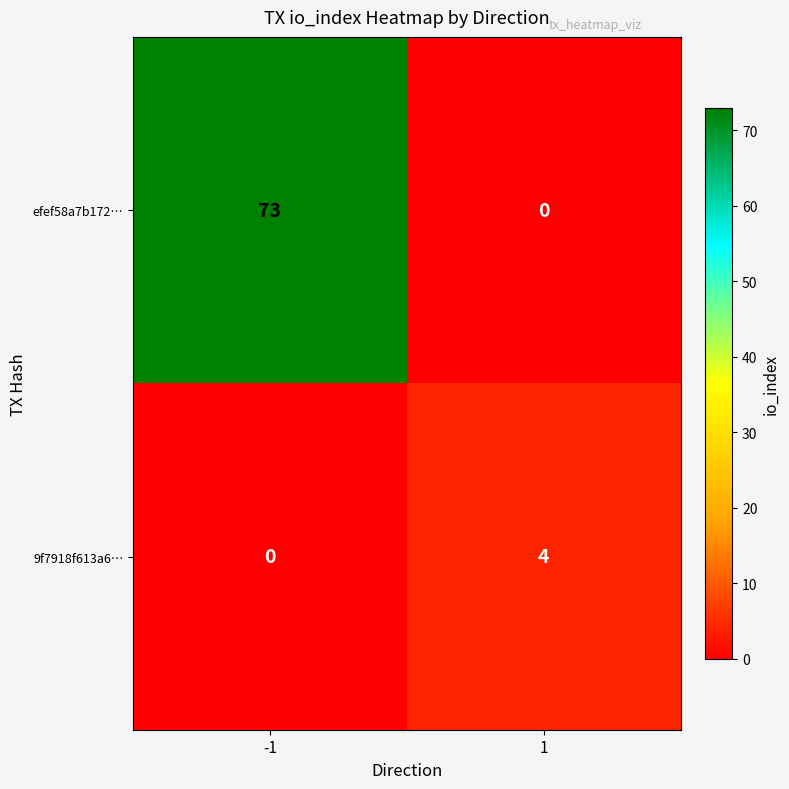

Reading right to left, transcribe all the data shown in this chart.

efef58a7b172…: 0	73
9f7918f613a6…: 4	0